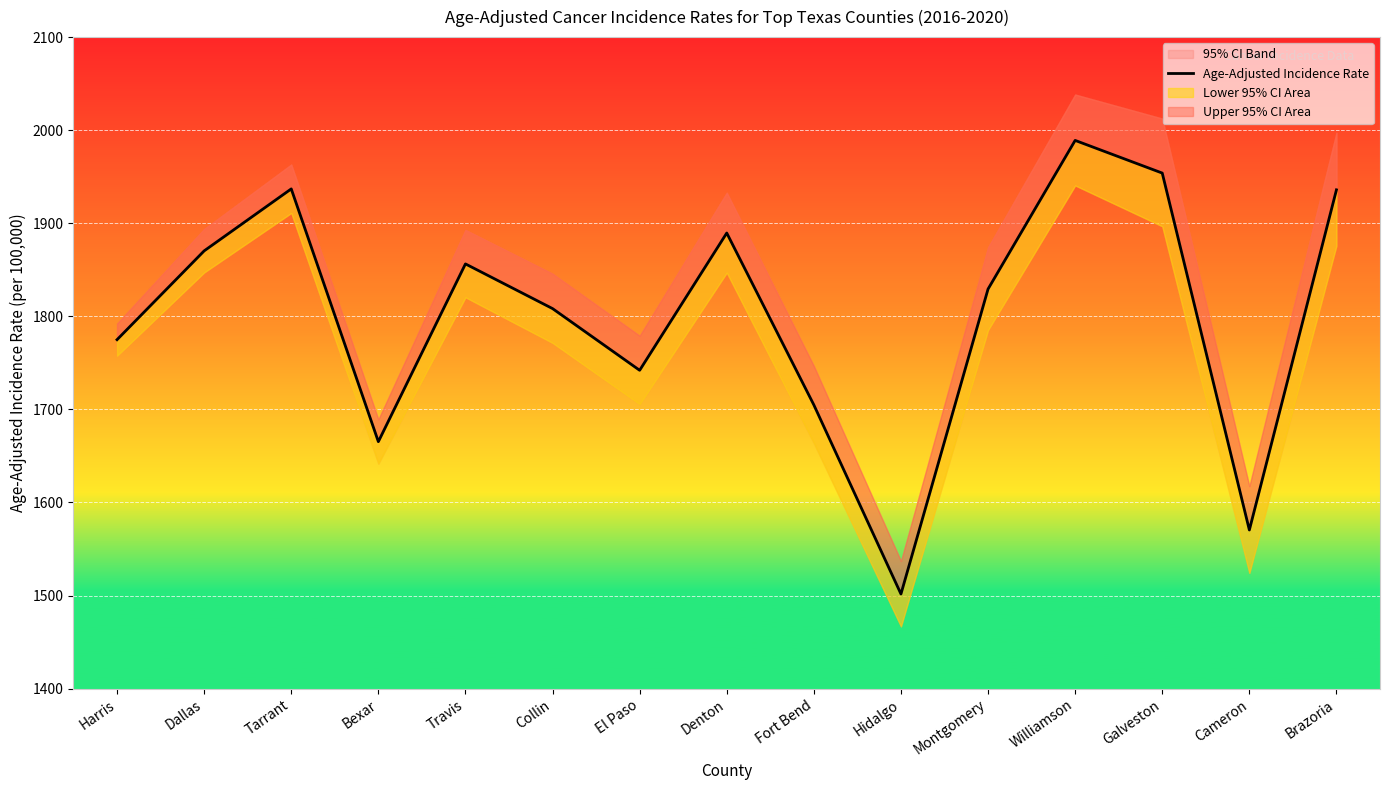

What is the minimum value shown in the chart?

1501.6